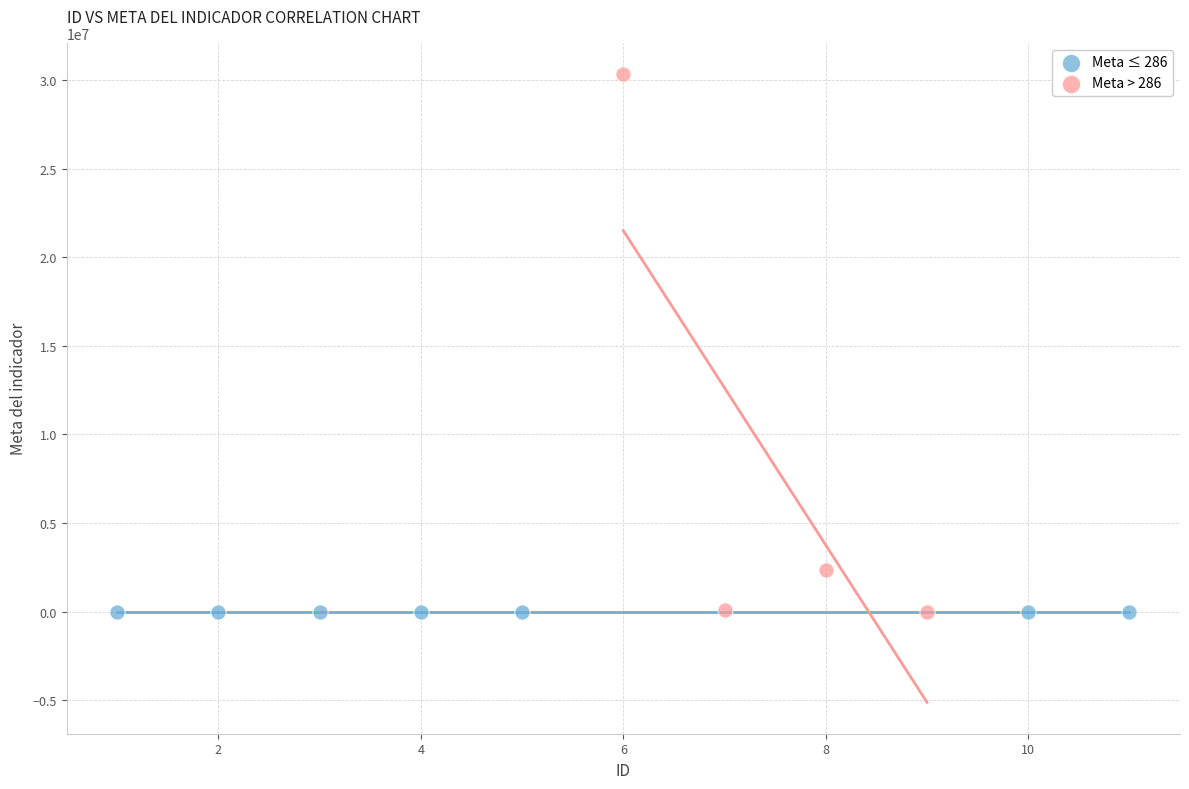

Which series has the widest spread of Y values?

Meta > 286